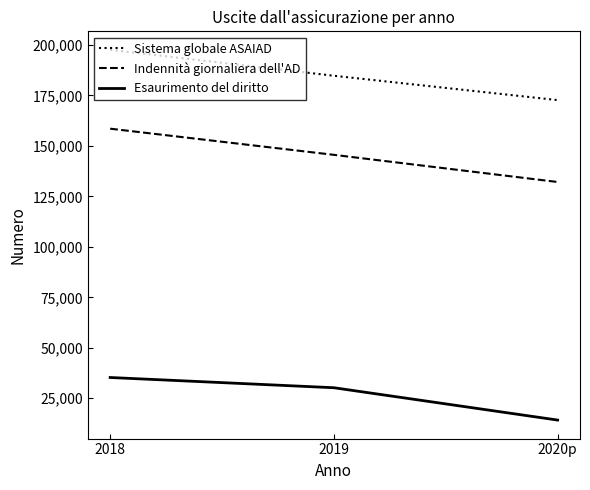

Reading left to right, transcribe all the data shown in this chart.

Sistema globale ASAIAD: 2018=197604	2019=184765	2020p=172704
Indennità giornaliera dell'AD: 2018=158549	2019=145588	2020p=132136
Esaurimento del diritto: 2018=35280	2019=30210	2020p=14190